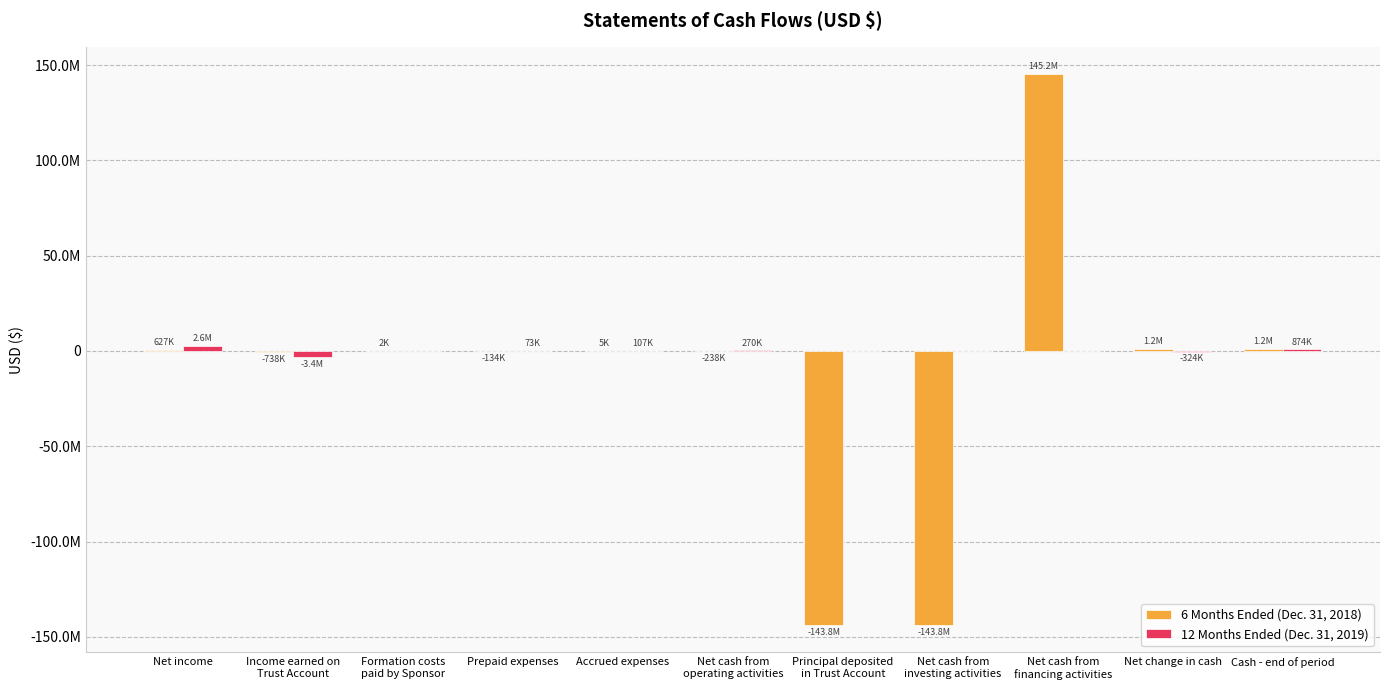

Between Net cash from
investing activities and Net change in cash, which is larger?

Net change in cash